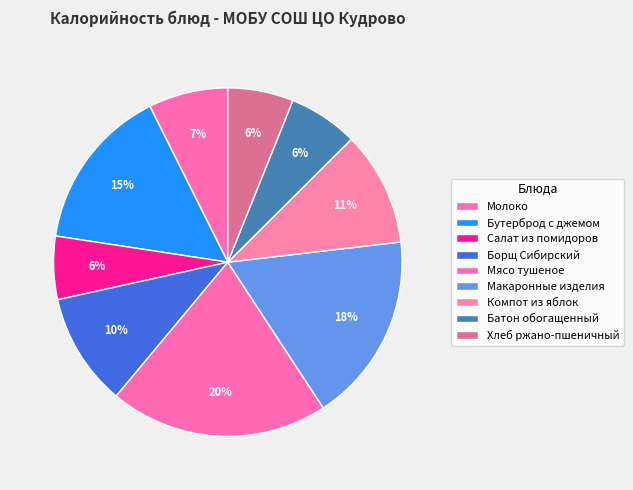

Is it true that Мясо тушеное is 20% of the pie?

True